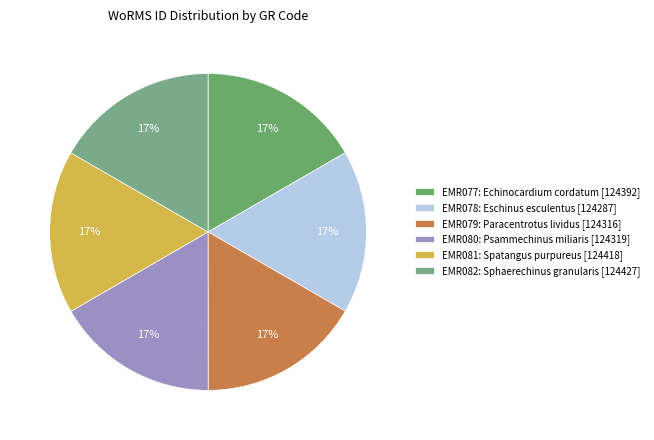

Combined, do EMR082 and EMR077 account for over 50%?

No